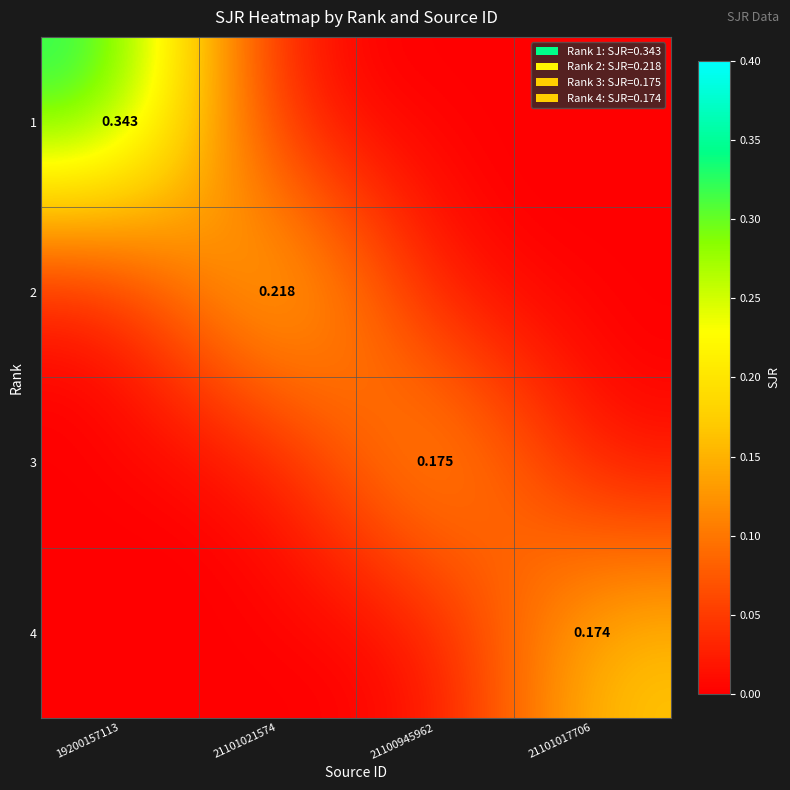

Rank the series by their maximum value, from highest to lowest.

1, 2, 3, 4